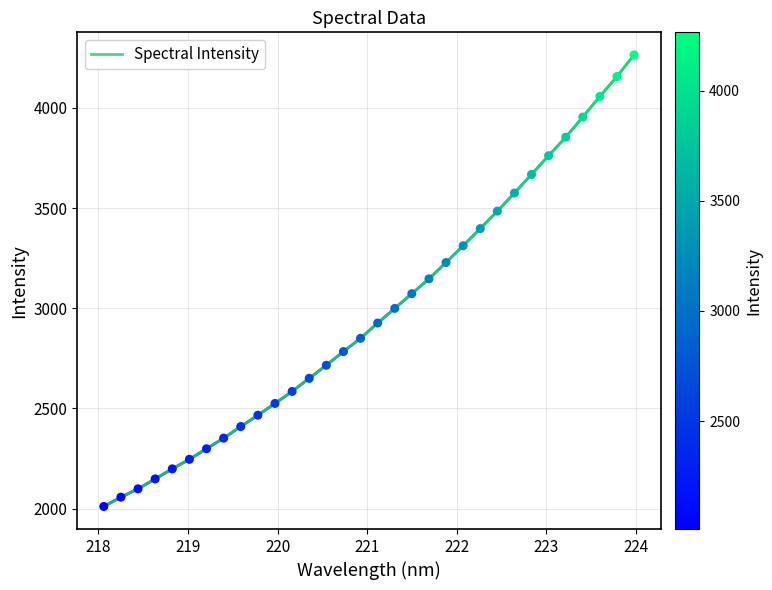

What is the smallest value displayed?

2010.7